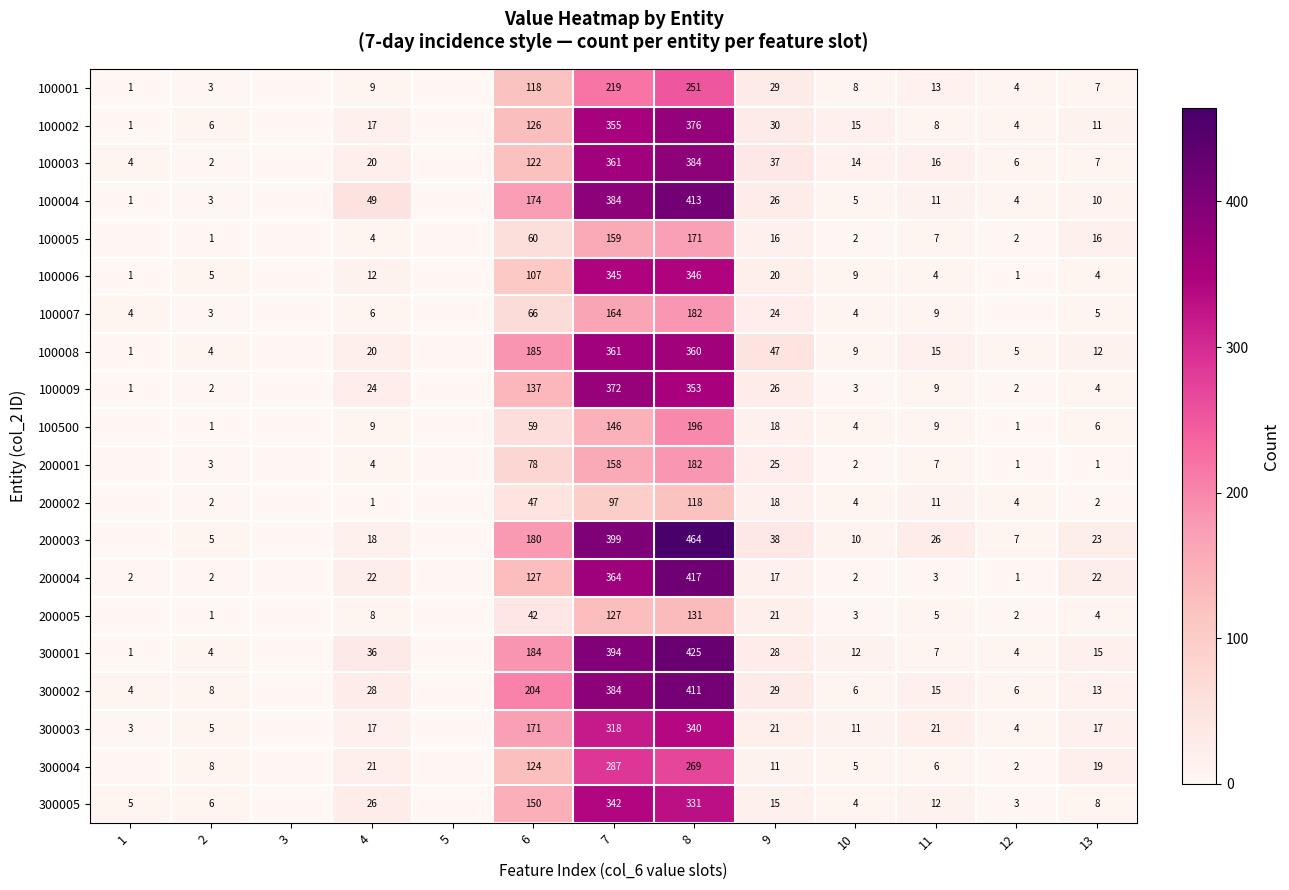

How many distinct data groups are displayed?

20